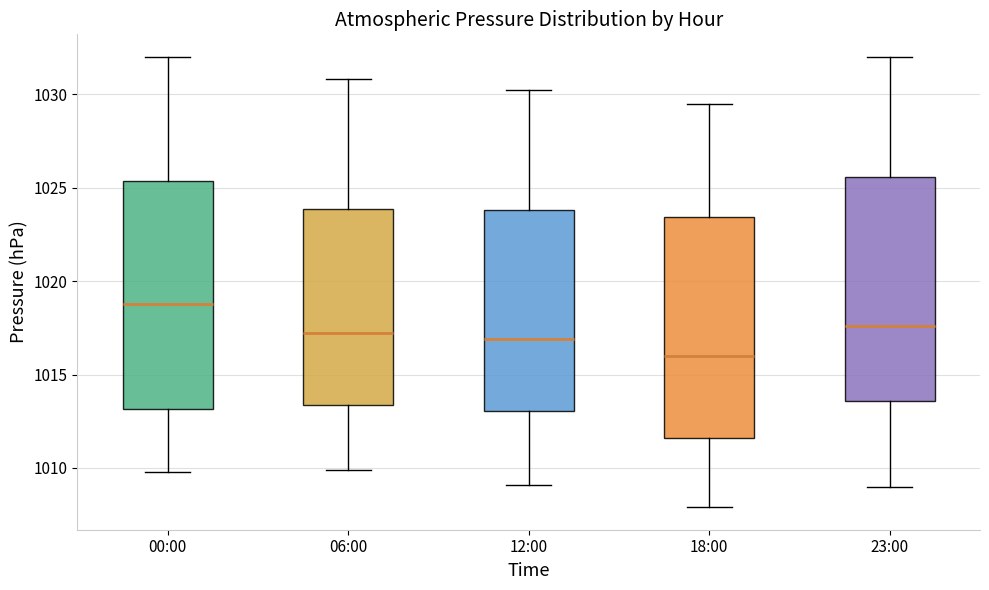

Which box has the highest median line?

00:00